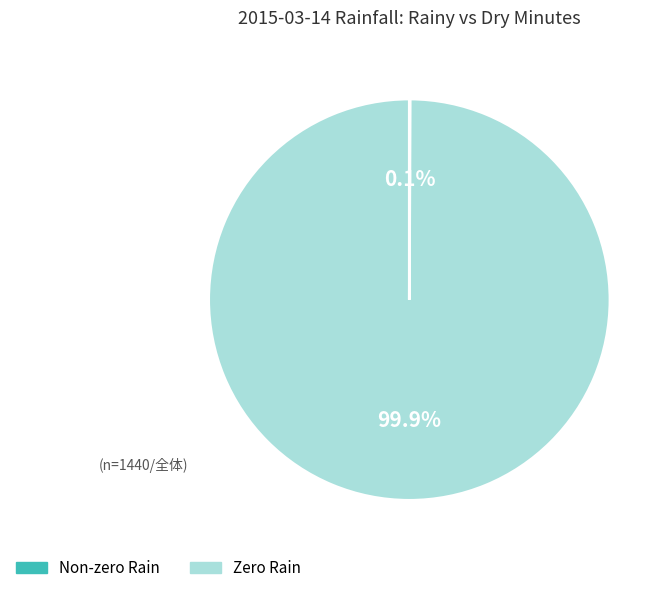

Is there any slice that represents more than half of the pie?

Yes